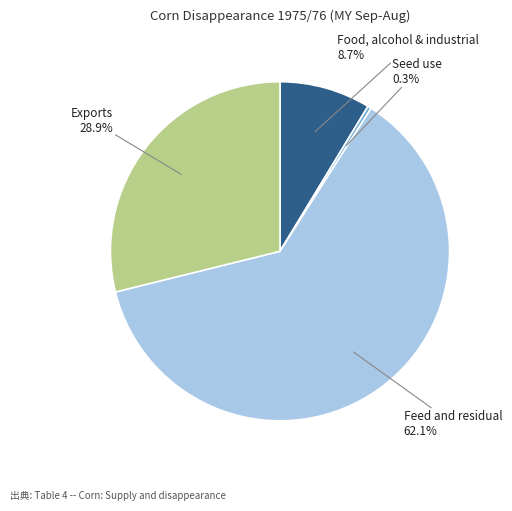

Count the number of slices in the pie.

4